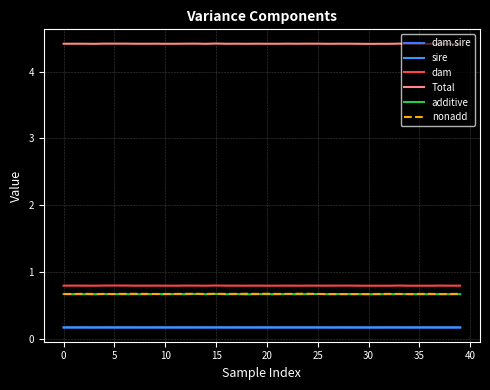

Which label corresponds to the largest value in the chart?

15